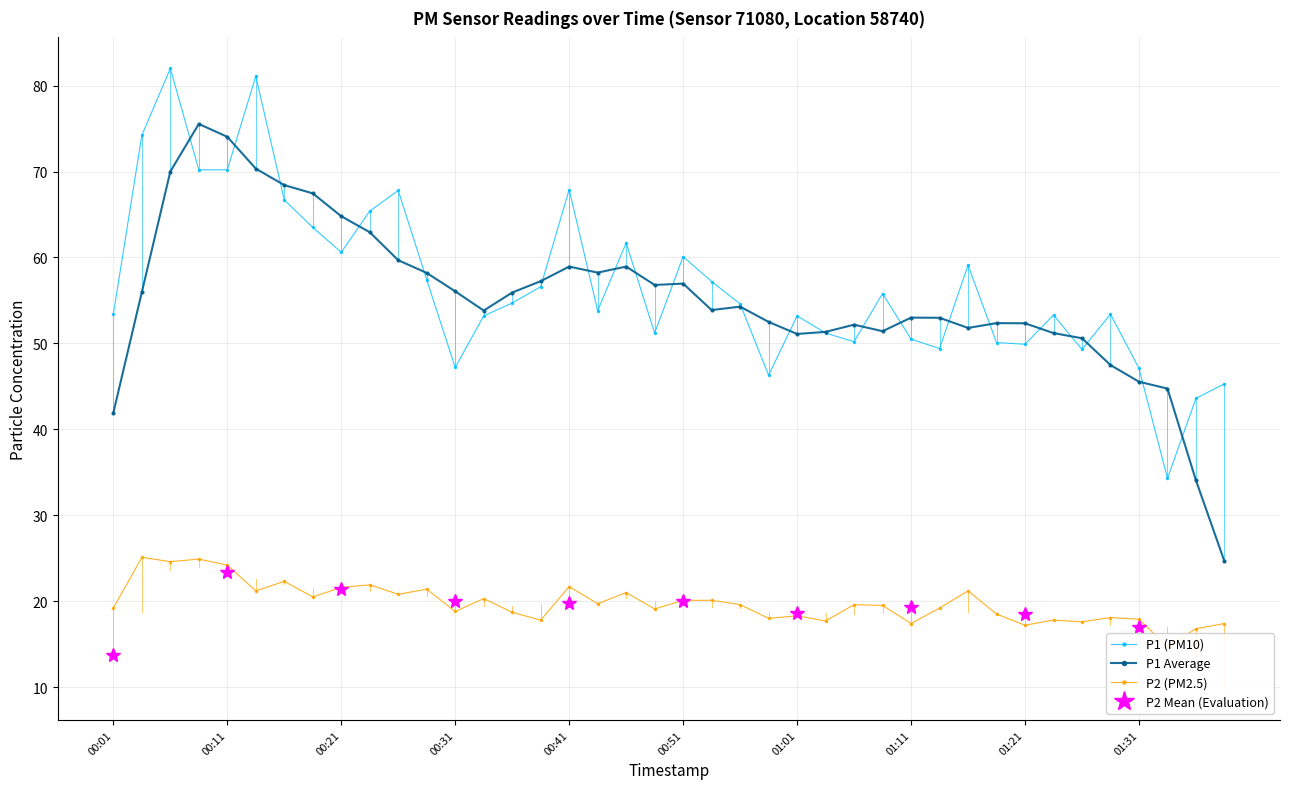

Which has a higher value, 00:04 or 01:24?

00:04